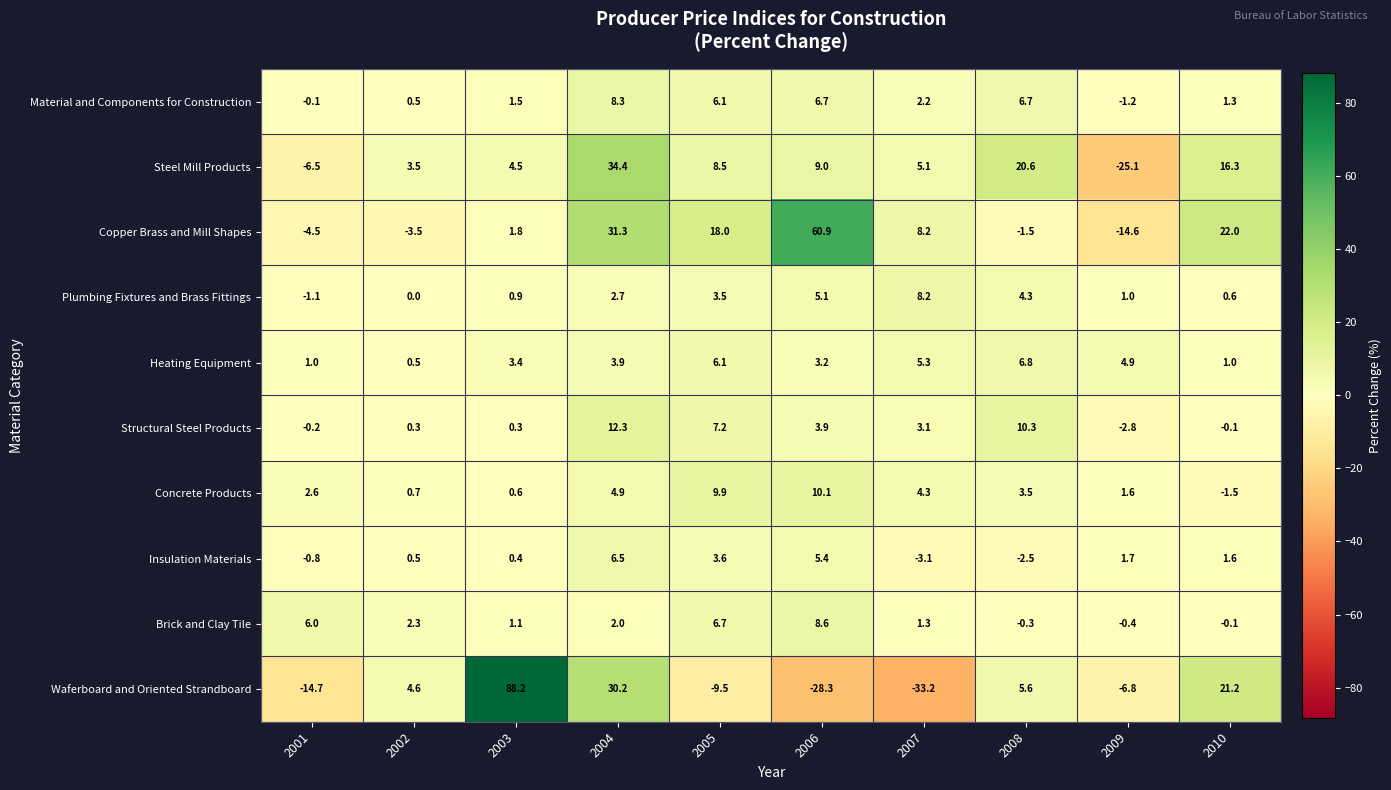

At how many categories does at least one series exceed 59?

2